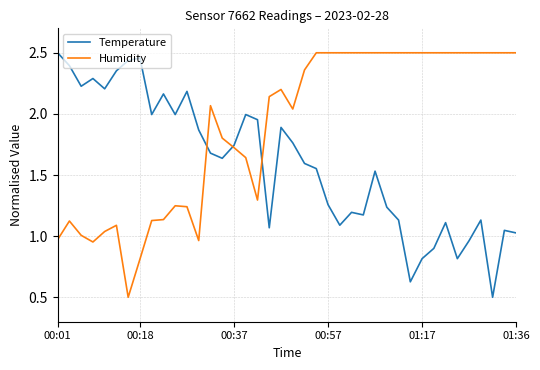

How many lines are shown in the chart?

2